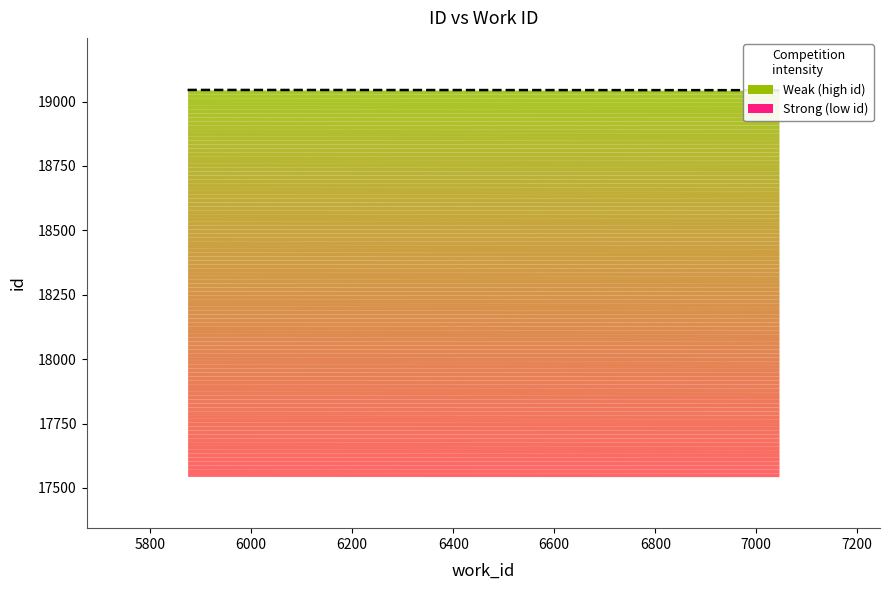

Does the chart display data point markers on the line(s)?

No